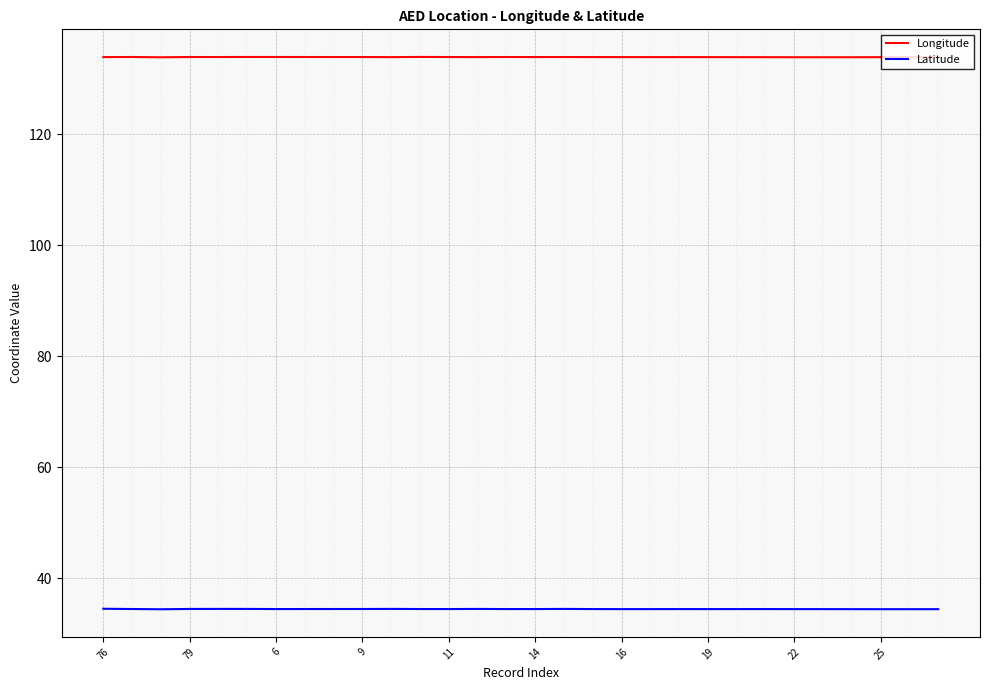

What is the maximum value shown in the chart?

134.0